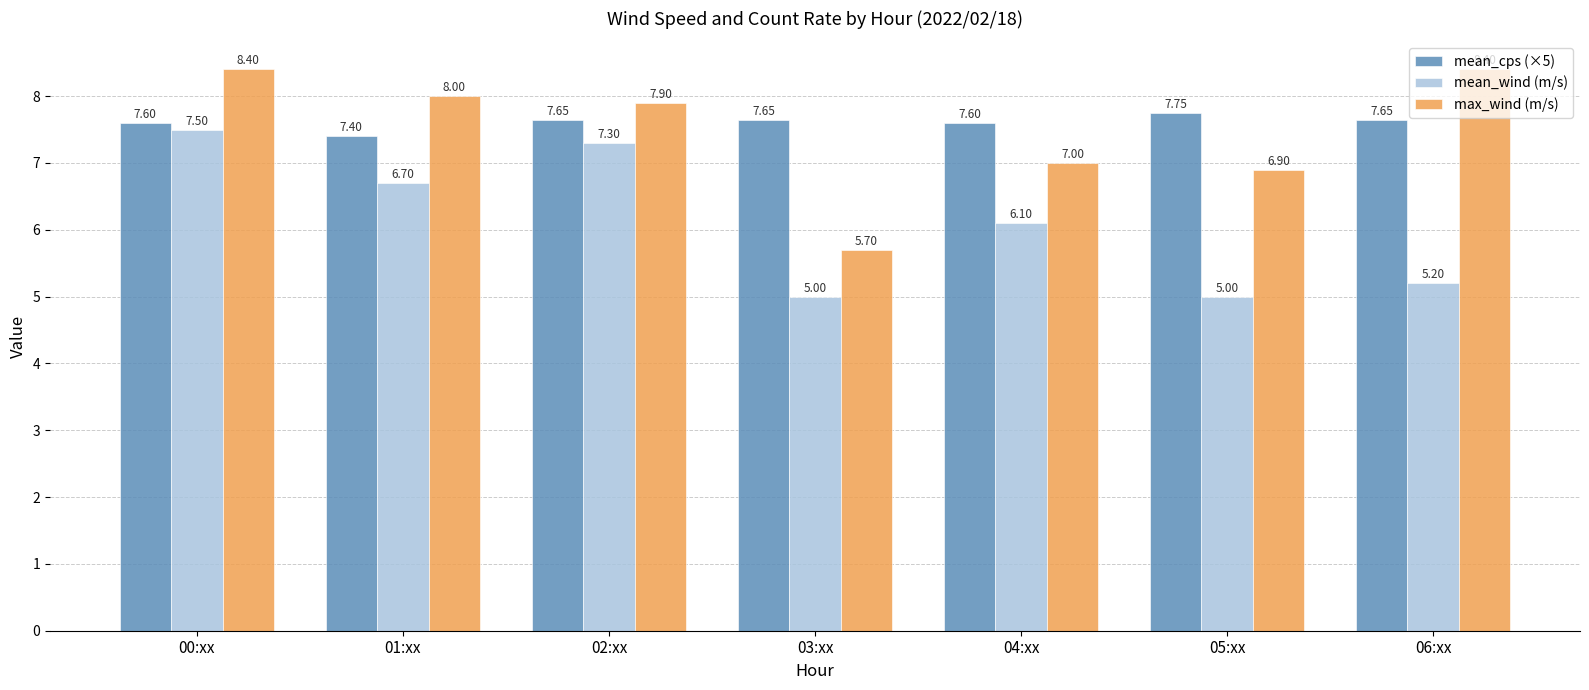

Which category has the highest value in the mean_wind (m/s) series?

00:xx